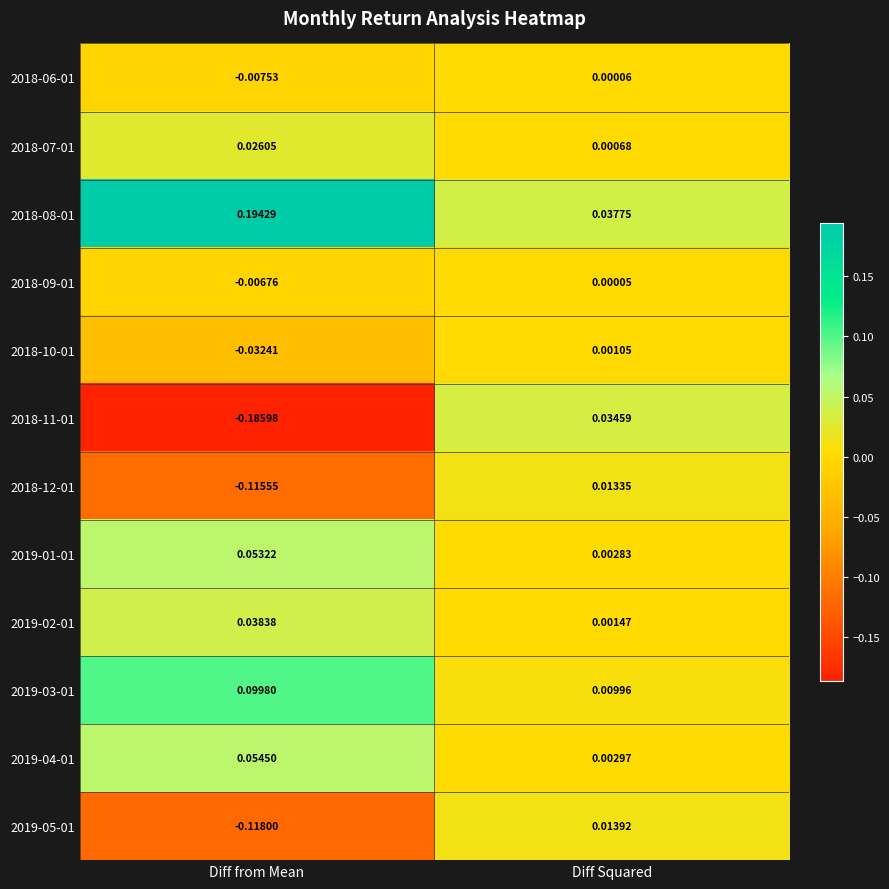

Which series changed the most between Diff from Mean and Diff Squared?

2018-11-01